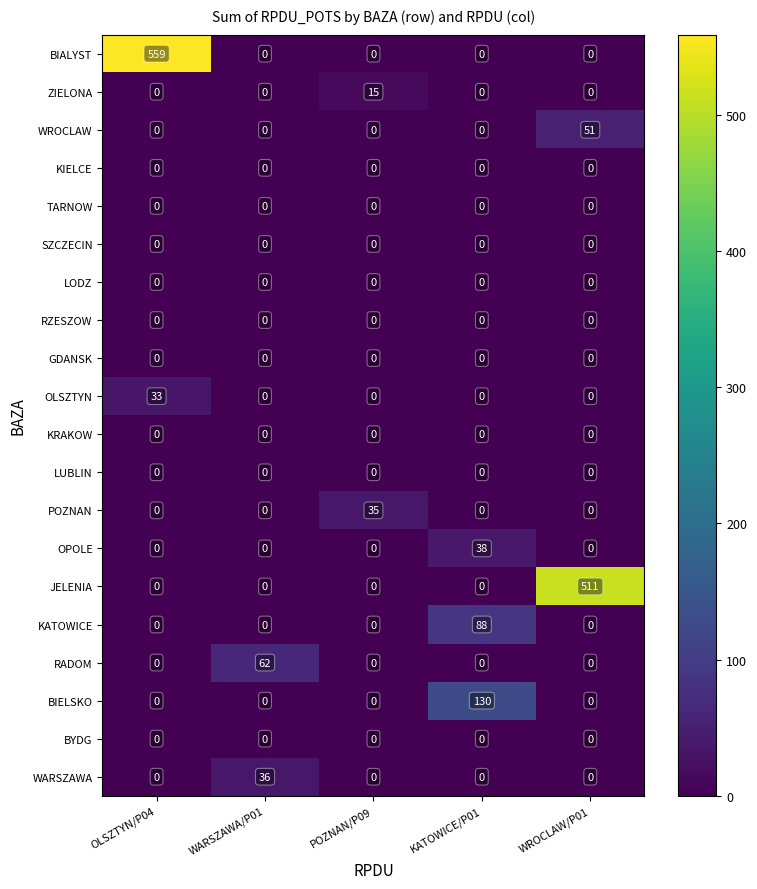

What is the maximum value for OPOLE?

38